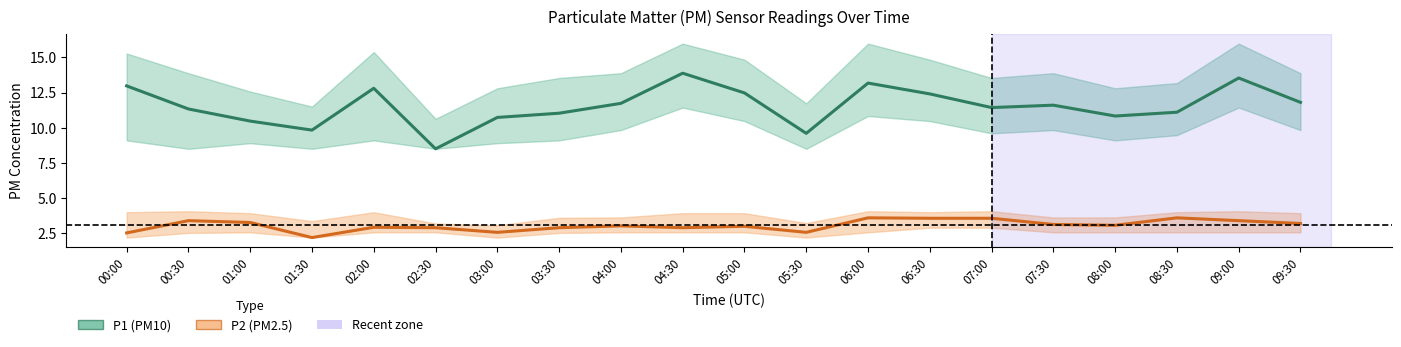

At which label does P1 first exceed 11?

00:00